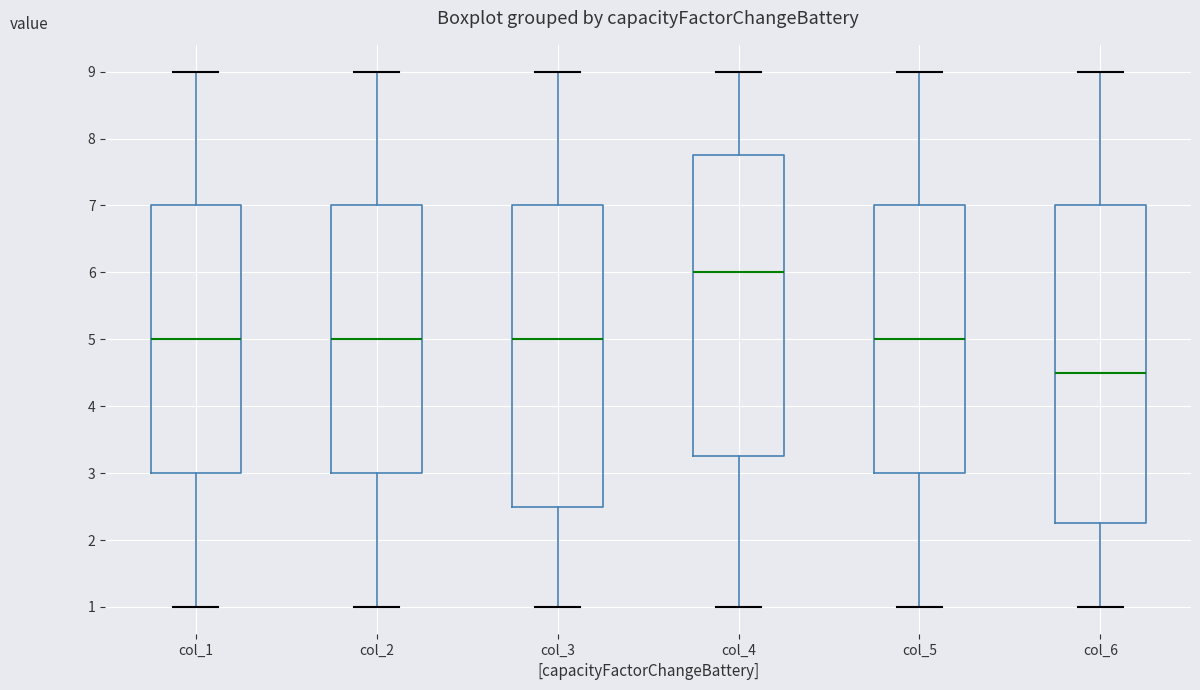

Where does the upper whisker of the box for col_6 end on the y-axis? The values are not printed on the chart, so give them approximately, as read against the axis.

9.0